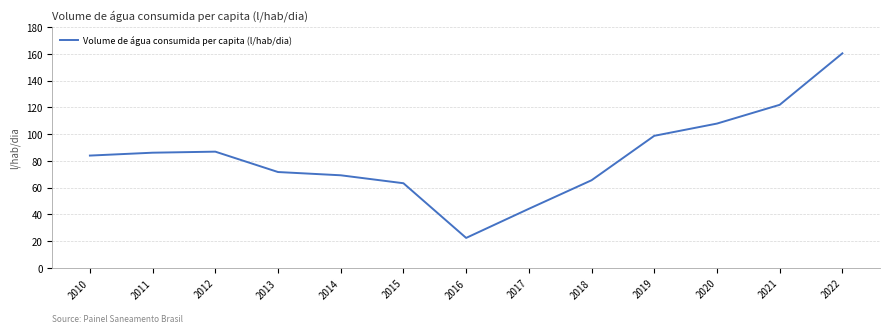

What is the greatest value displayed?

160.3